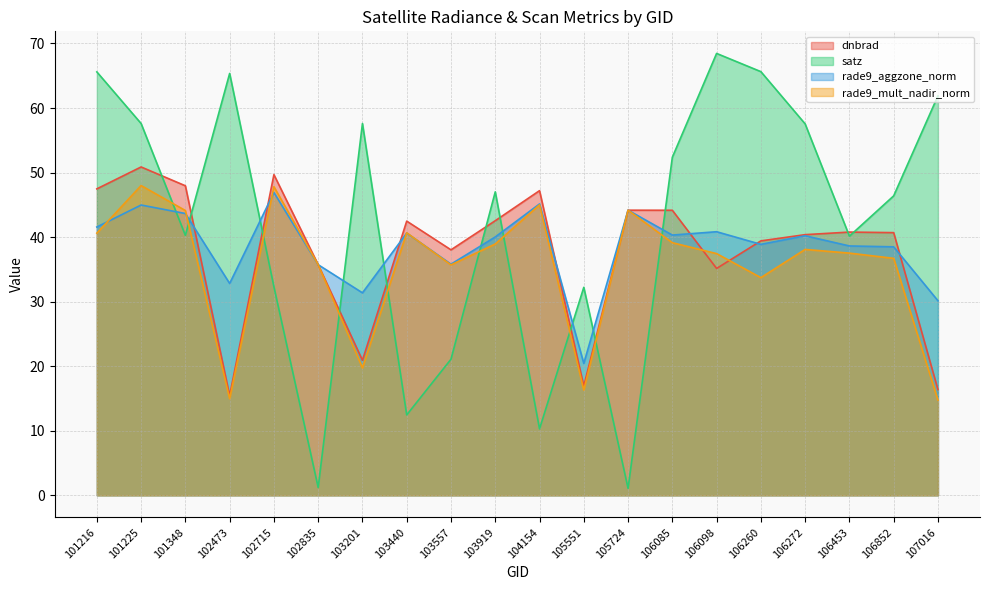

Rank the series at 101225 from lowest to highest value.

rade9_aggzone_norm, rade9_mult_nadir_norm, dnbrad, satz